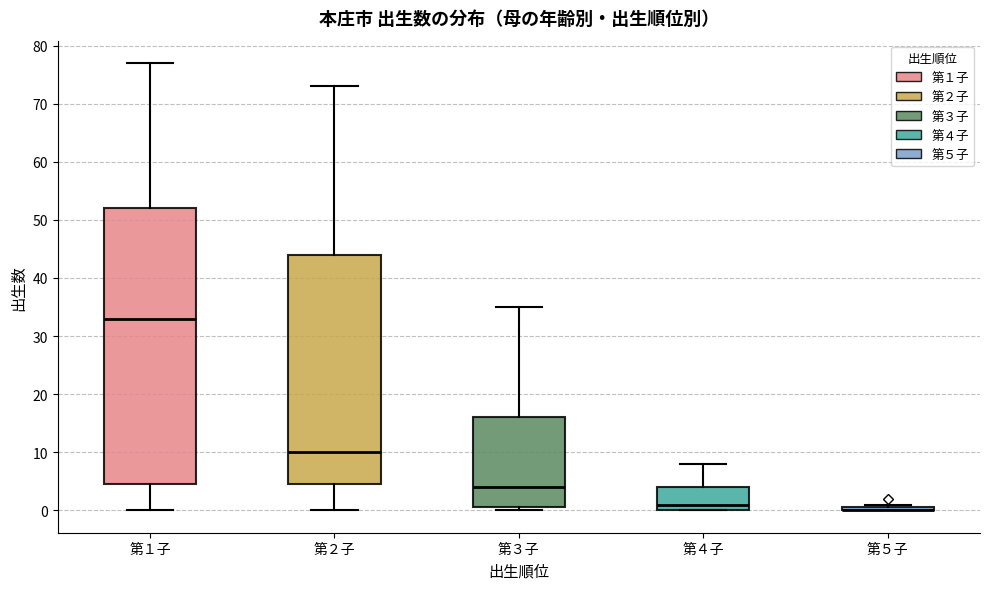

Comparing the boxes themselves (not the whiskers), which one is the tallest?

第１子